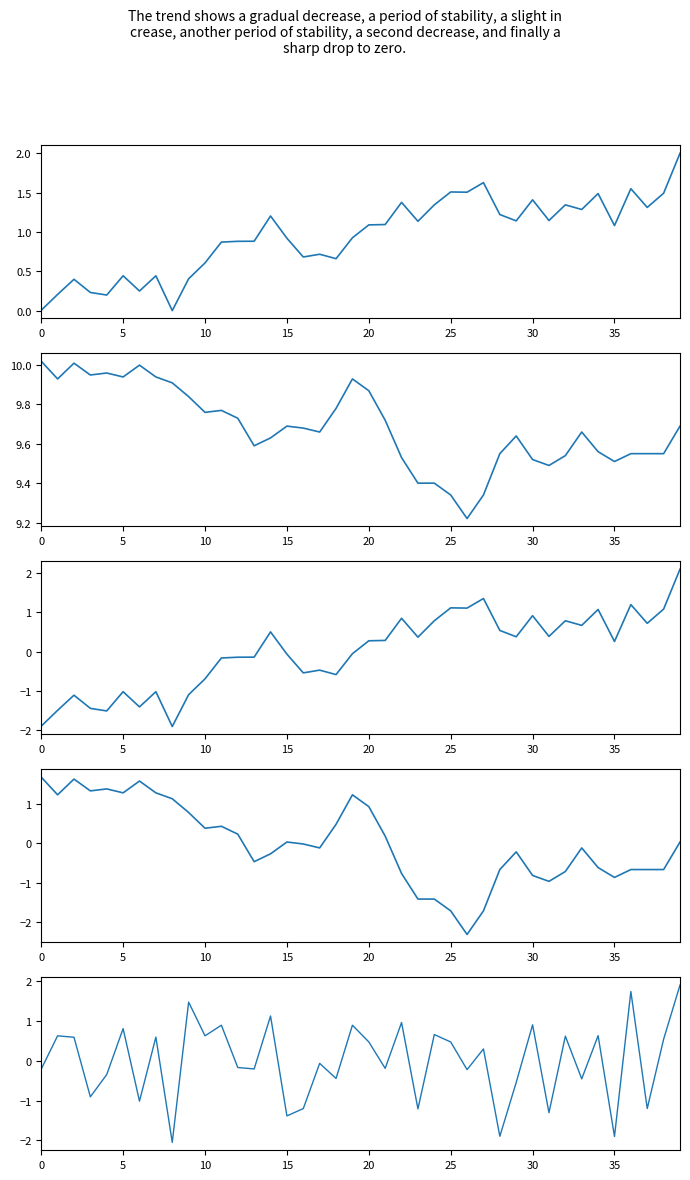

What is the sum of the temperature_centered values at 27 and 37?

-2.4